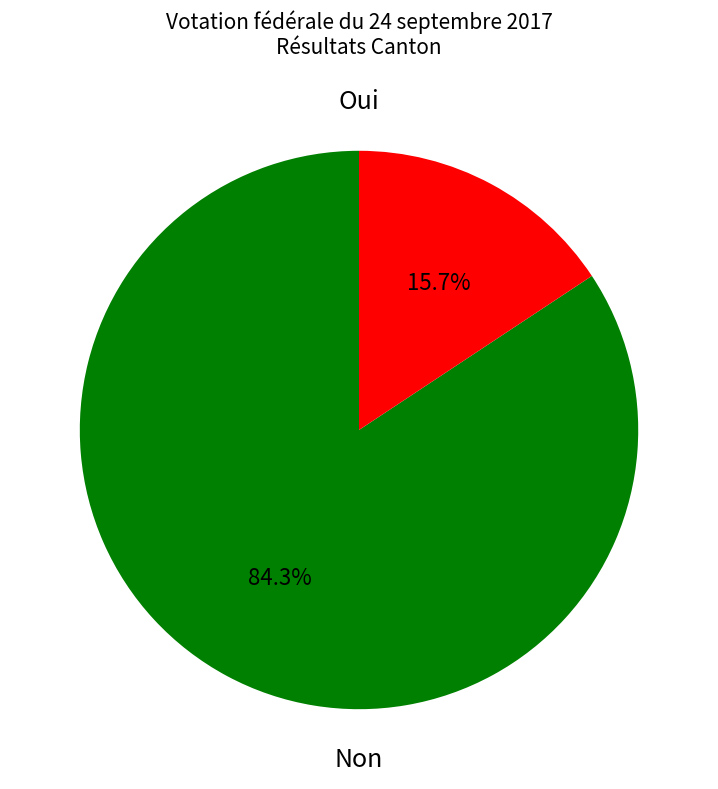

Is there a majority slice in this chart?

Yes